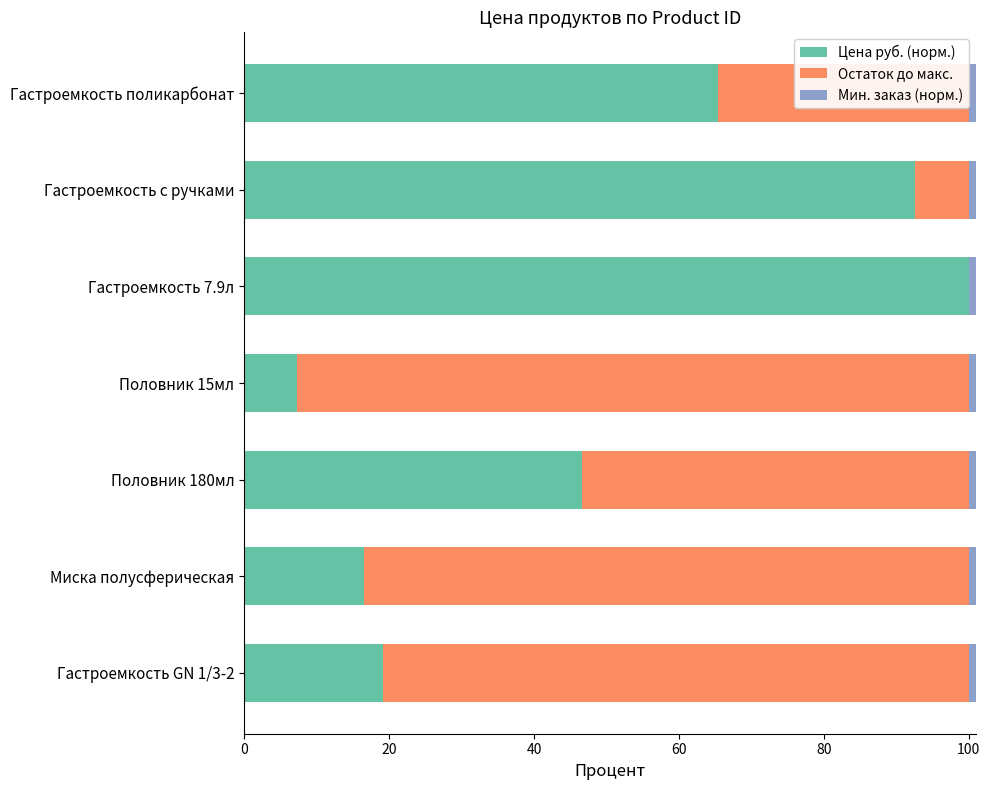

What is the sum of all Цена руб. (норм.) values?

347.5